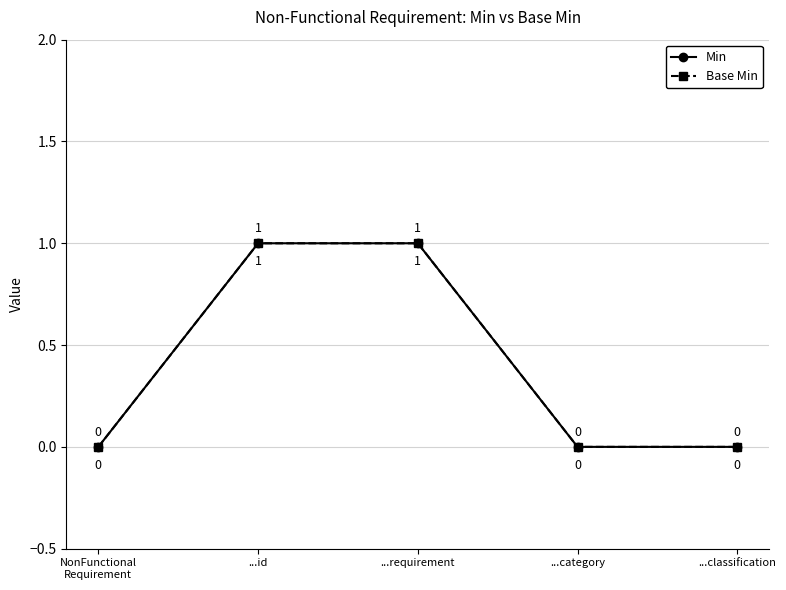

Is this an area chart (filled region under the line)?

No